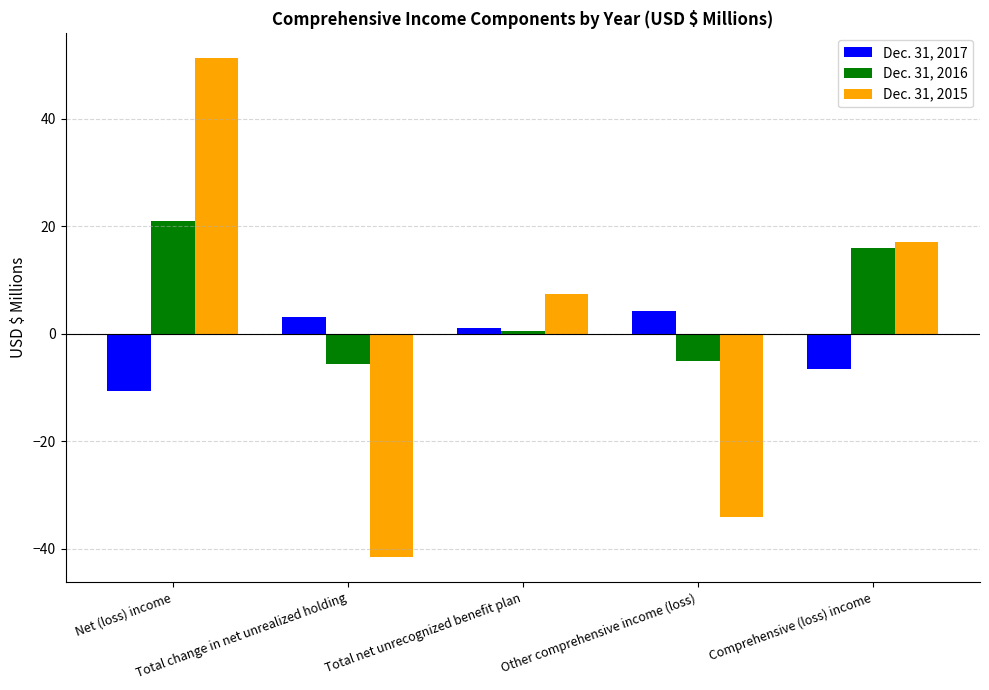

How many values in Dec. 31, 2016 are above zero?

3